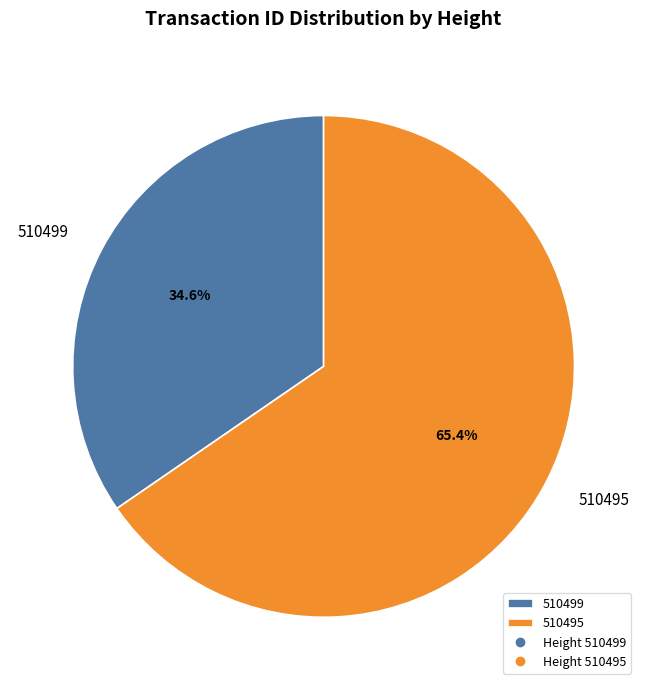

Approximately how many times larger is the value at 510499 compared to 510495?

0.5